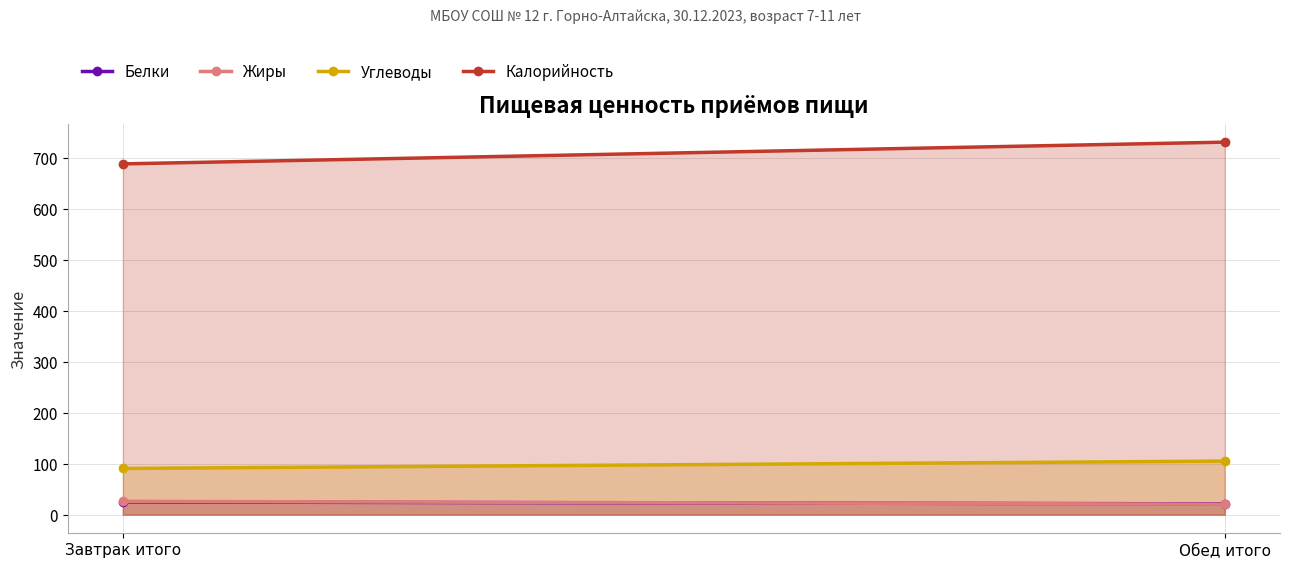

The Белки series shows 21.2 at Обед итого. True or false?

True